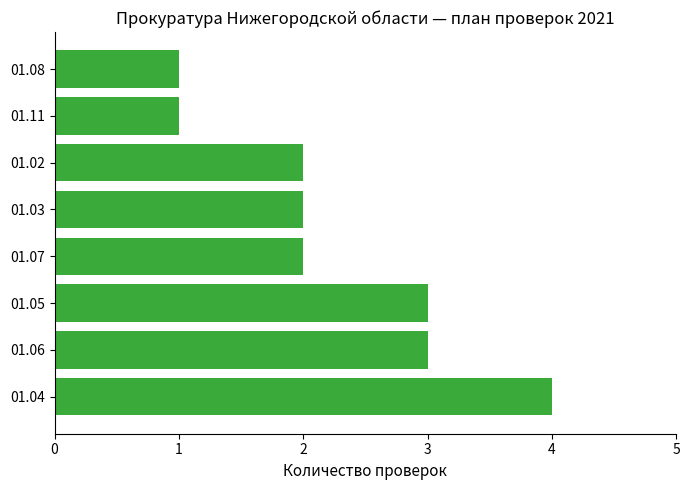

Reading bottom to top, transcribe all the data shown in this chart.

4	3	3	2	2	2	1	1